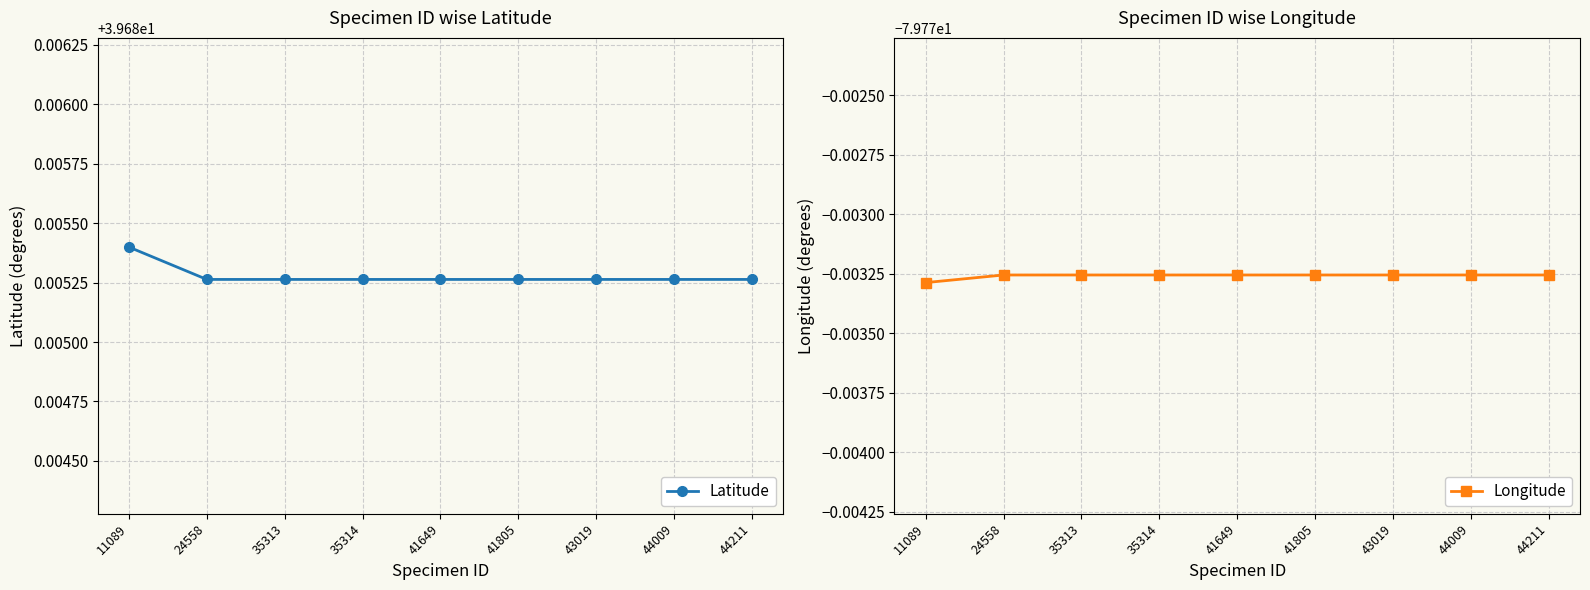

At 35313, list the series in order from largest to smallest.

Latitude, Longitude